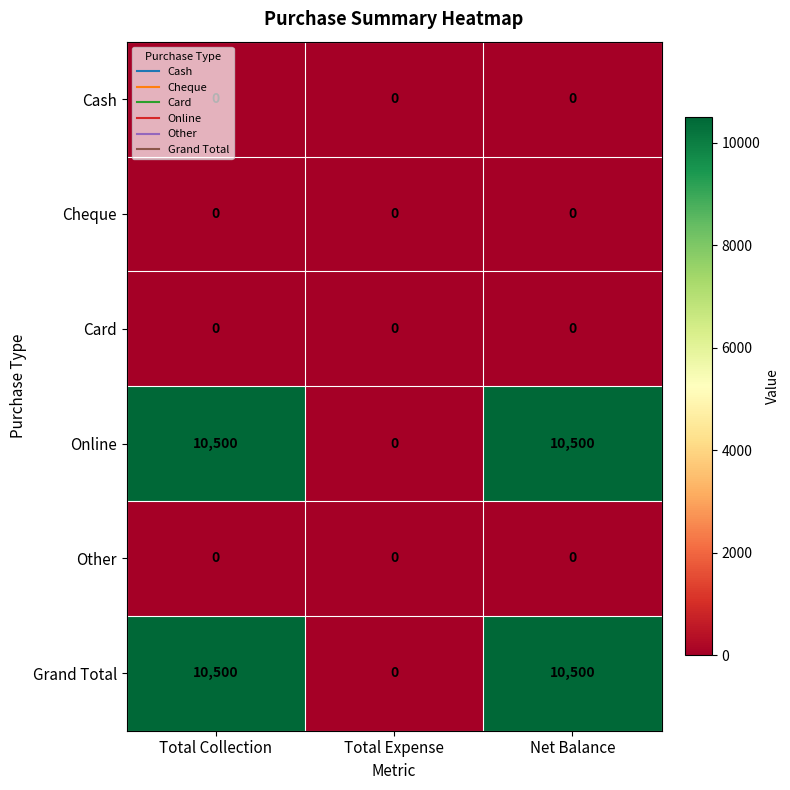

What is the maximum value shown in the chart?

10500